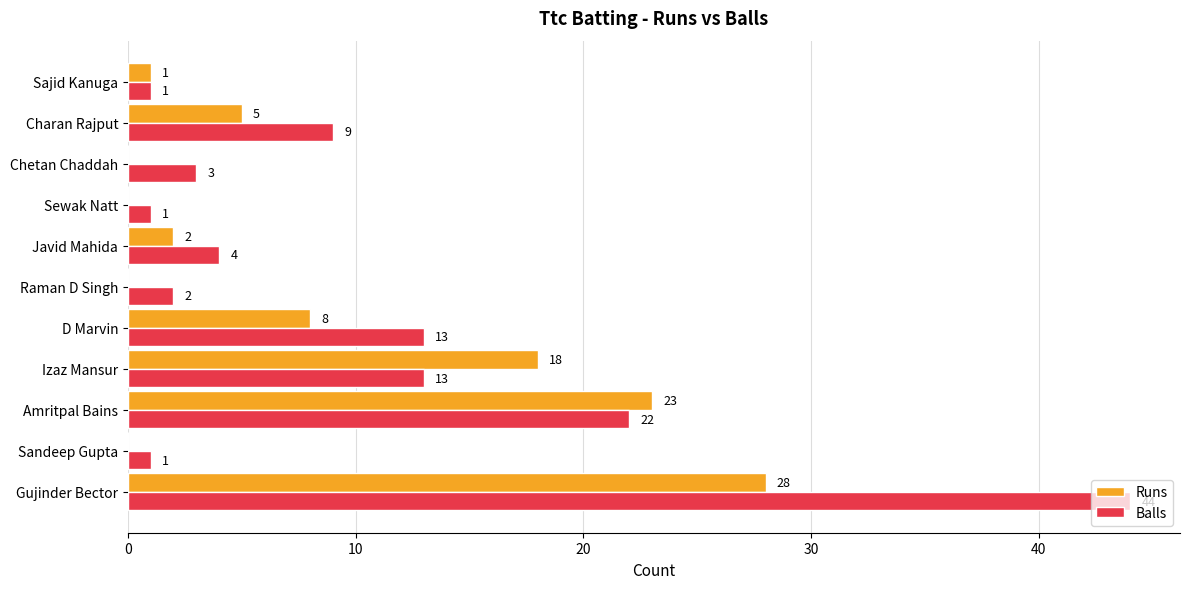

Which series changed the most between D Marvin and Raman D Singh?

Balls